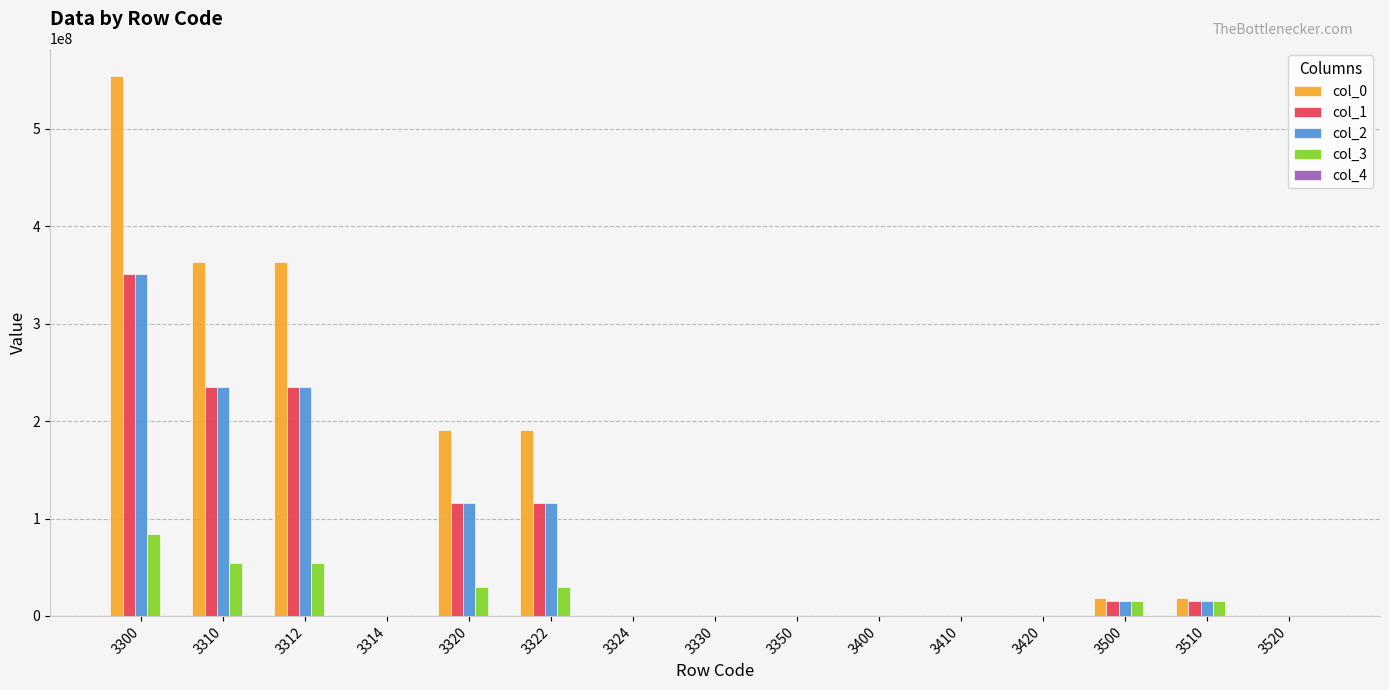

Which series has the largest total across all categories?

col_0